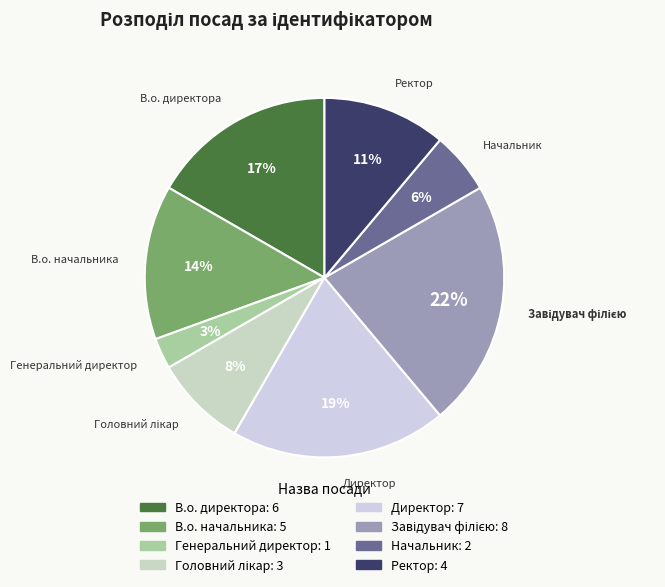

Which has a higher value, Директор or В.о. директора?

Директор